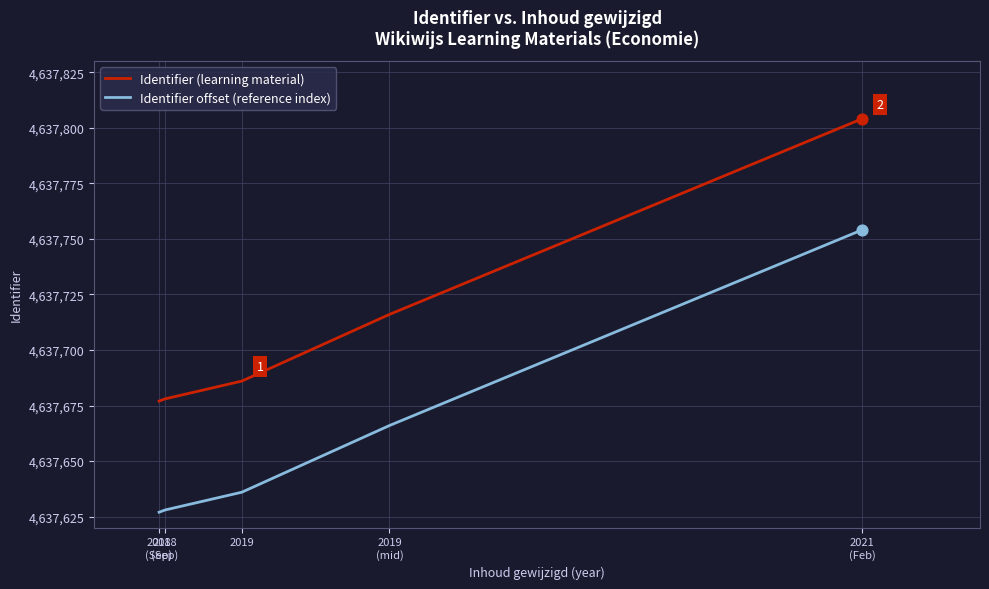

What are all the series names shown in the legend?

Identifier (learning material), Identifier offset (reference index)